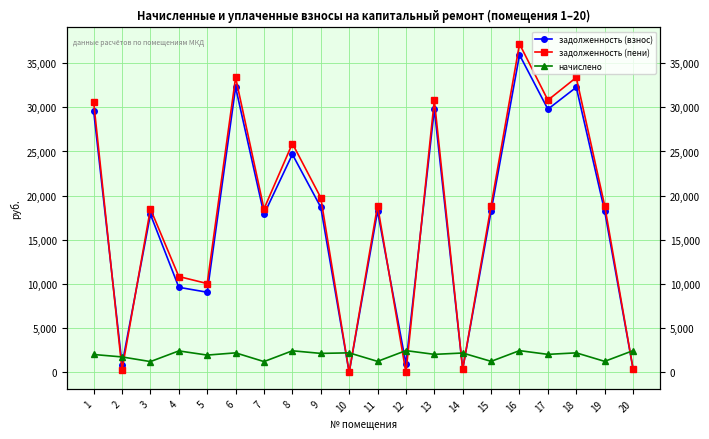

At how many categories does at least one series exceed 472?

20